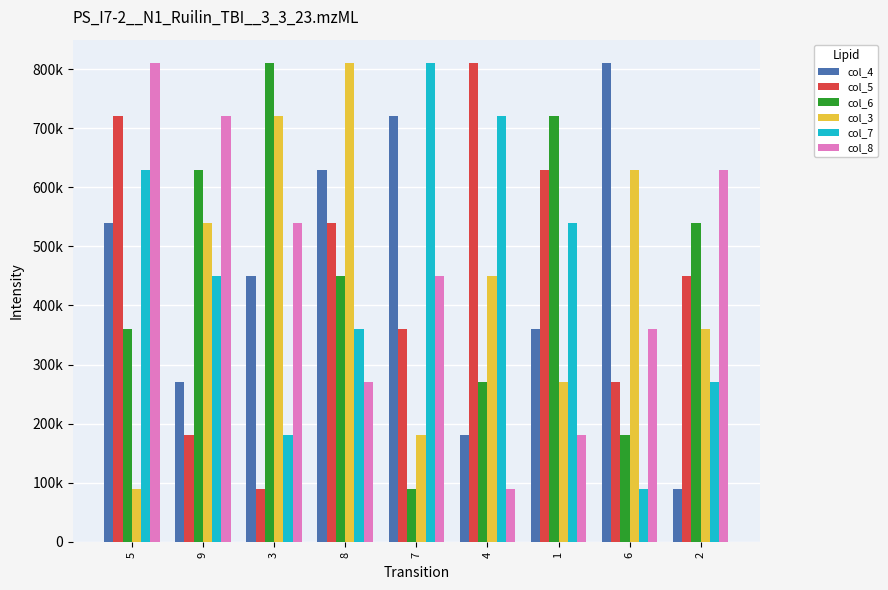

At which category does the chart reach its peak across all series?

6